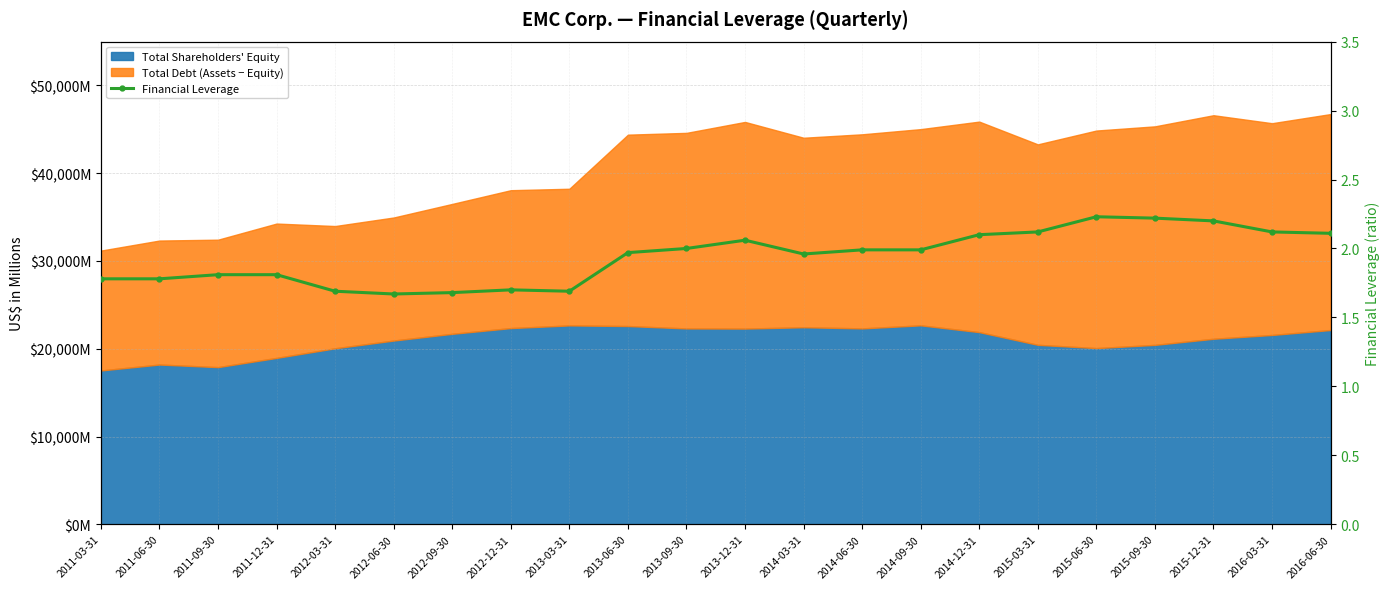

What is the change in value from 2011-03-31 to 2016-06-30?

+0.3